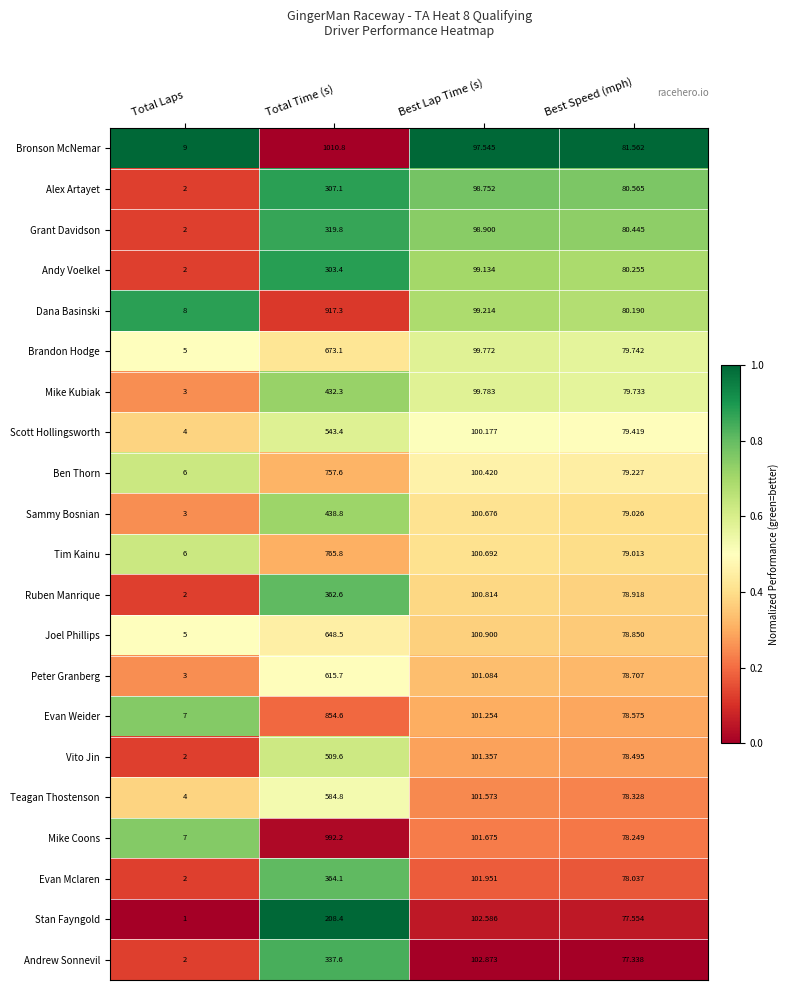

Which series has the largest total across all categories?

Bronson McNemar